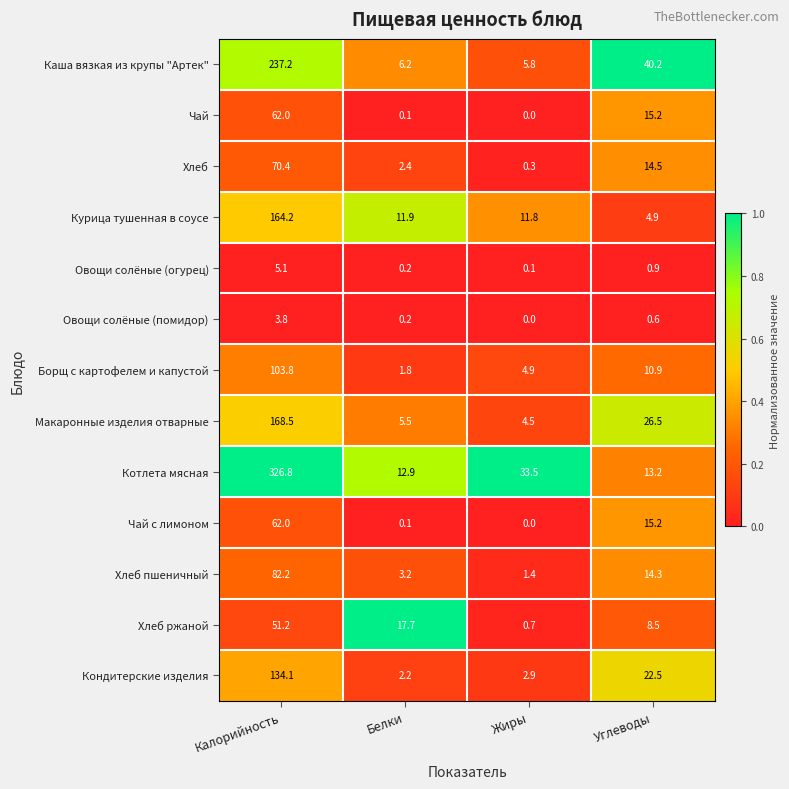

True or false: Овощи солёные (огурец) has a value of 1.3 at Углеводы.

False